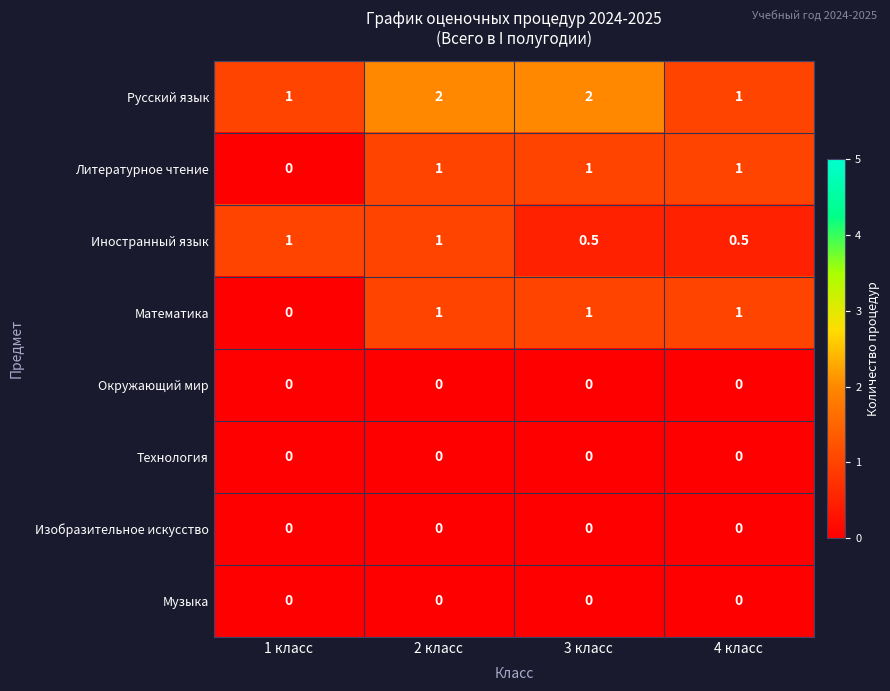

What is the difference between the highest and lowest values at 2 класс?

2.0